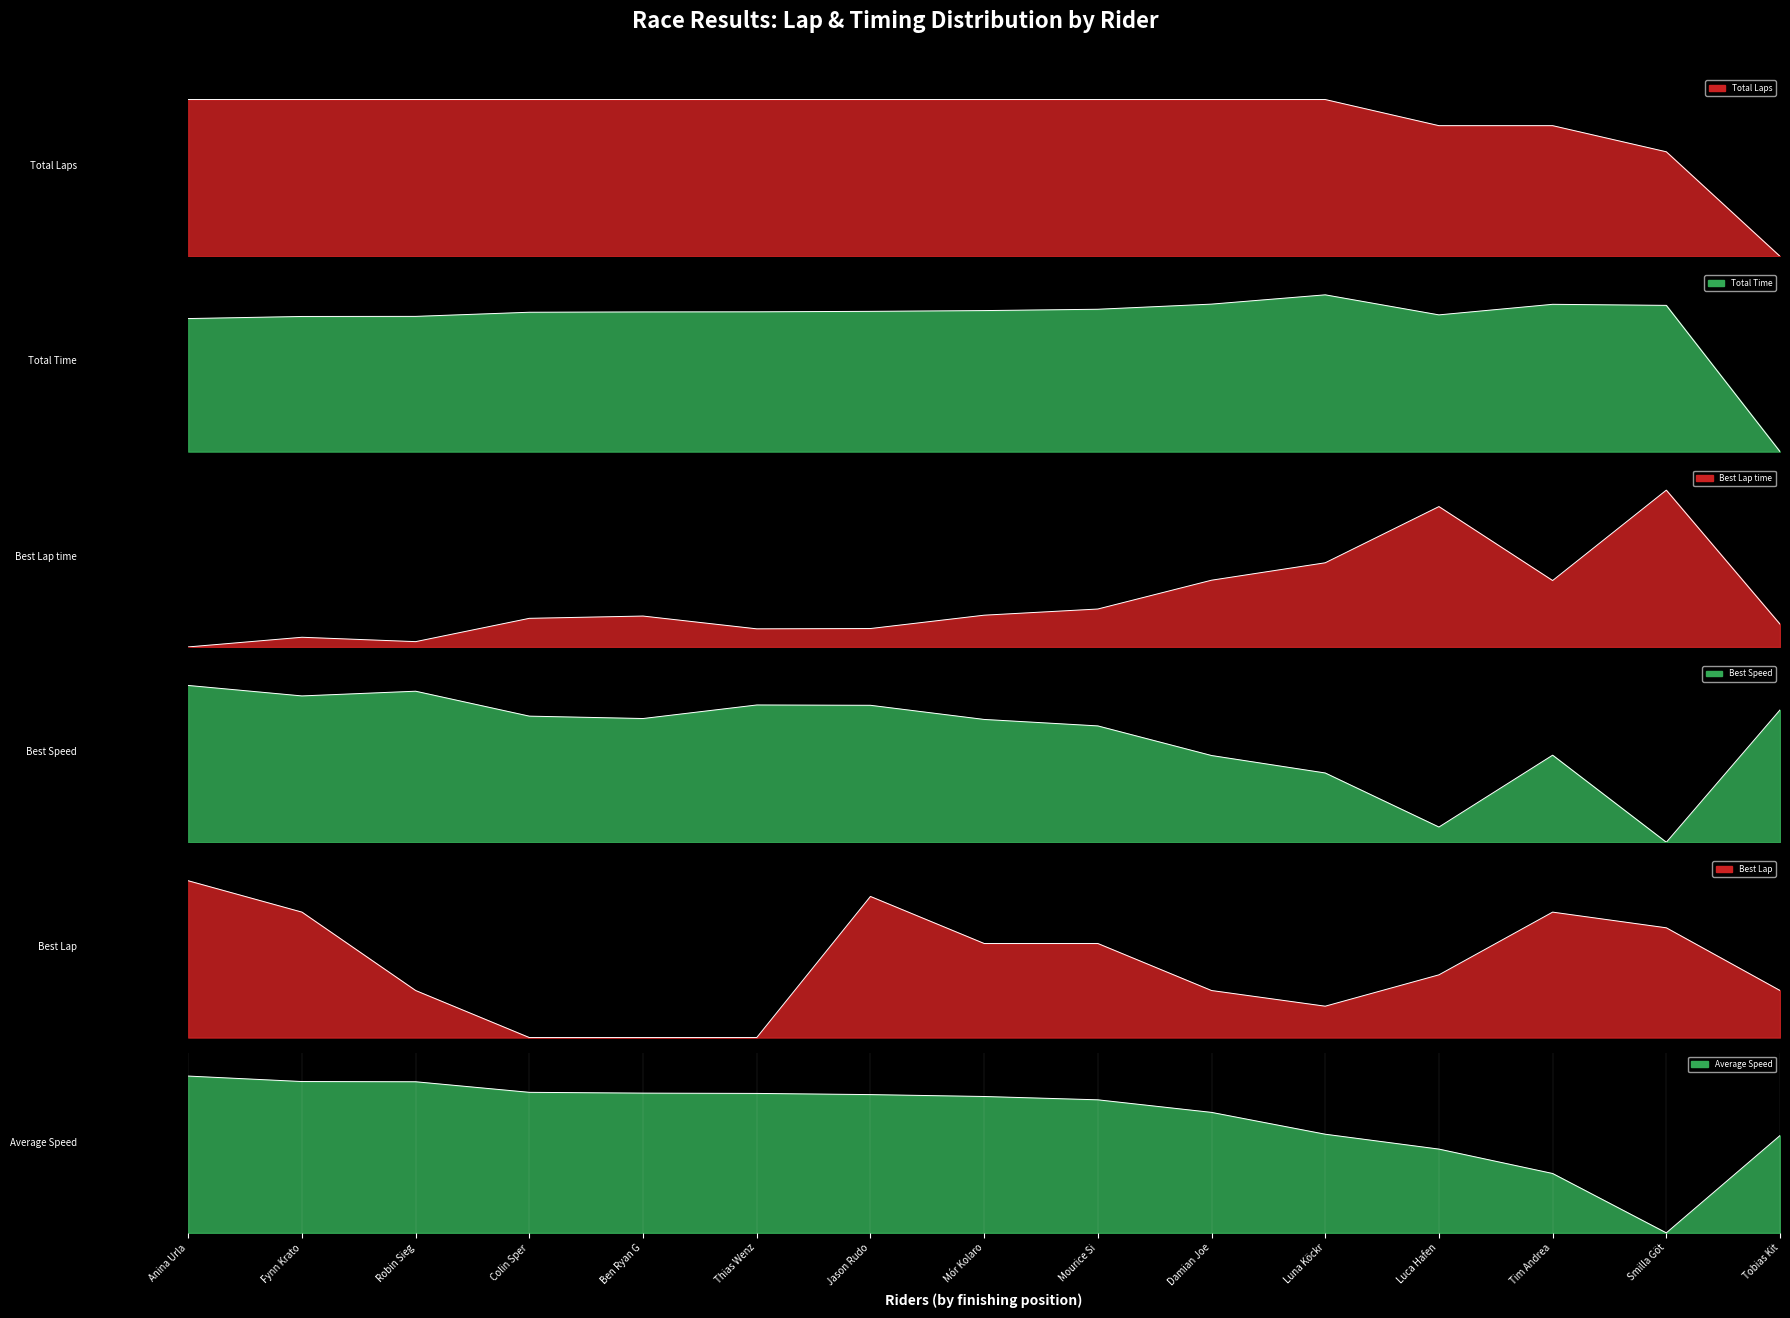

What is the difference between the second highest and minimum values in the Best Speed series?

1.0